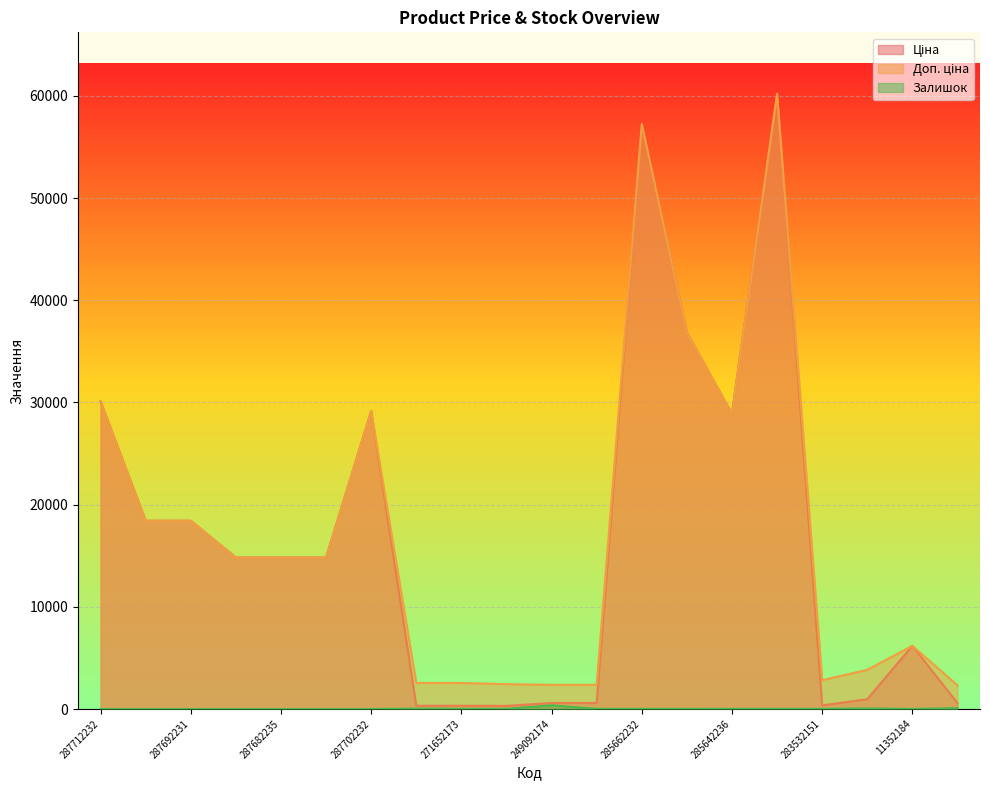

What is the total value across all series at 283892151?

4847.2